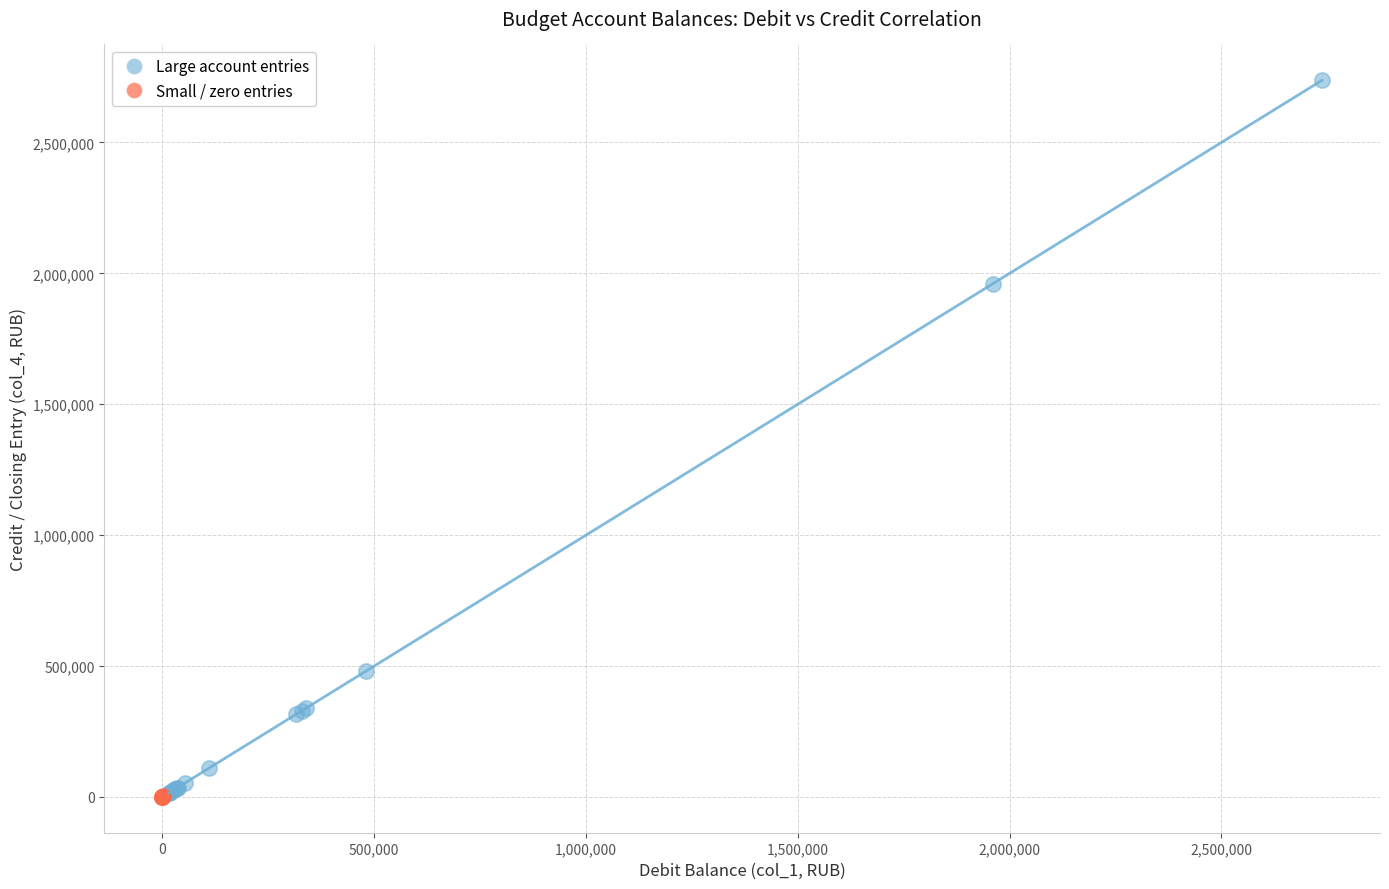

Which series reaches the maximum Y coordinate?

Large account entries